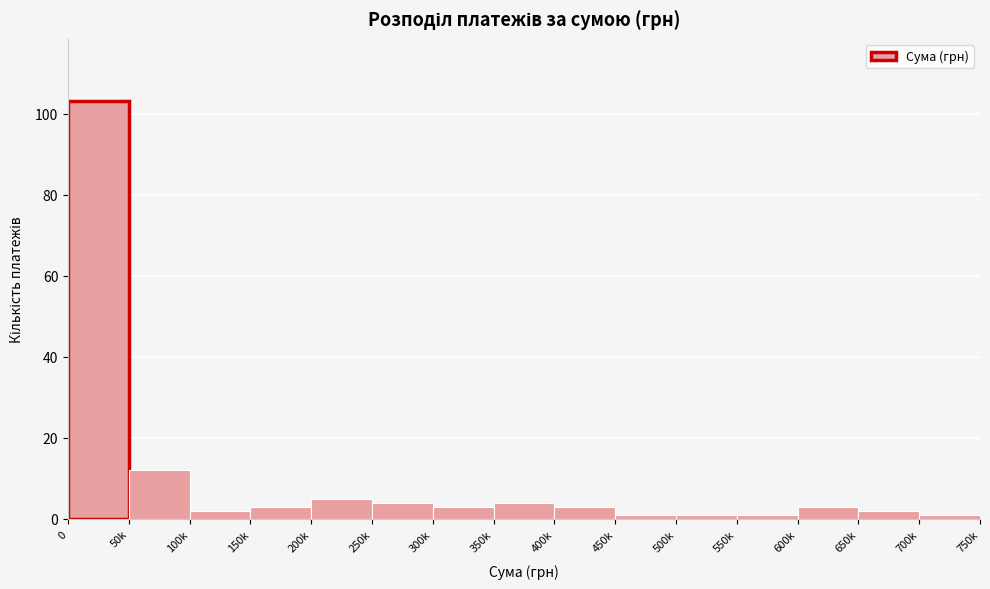

Reading left to right, what are all the values shown in this chart?

103	12	2	3	5	4	3	4	3	1	1	1	3	2	1